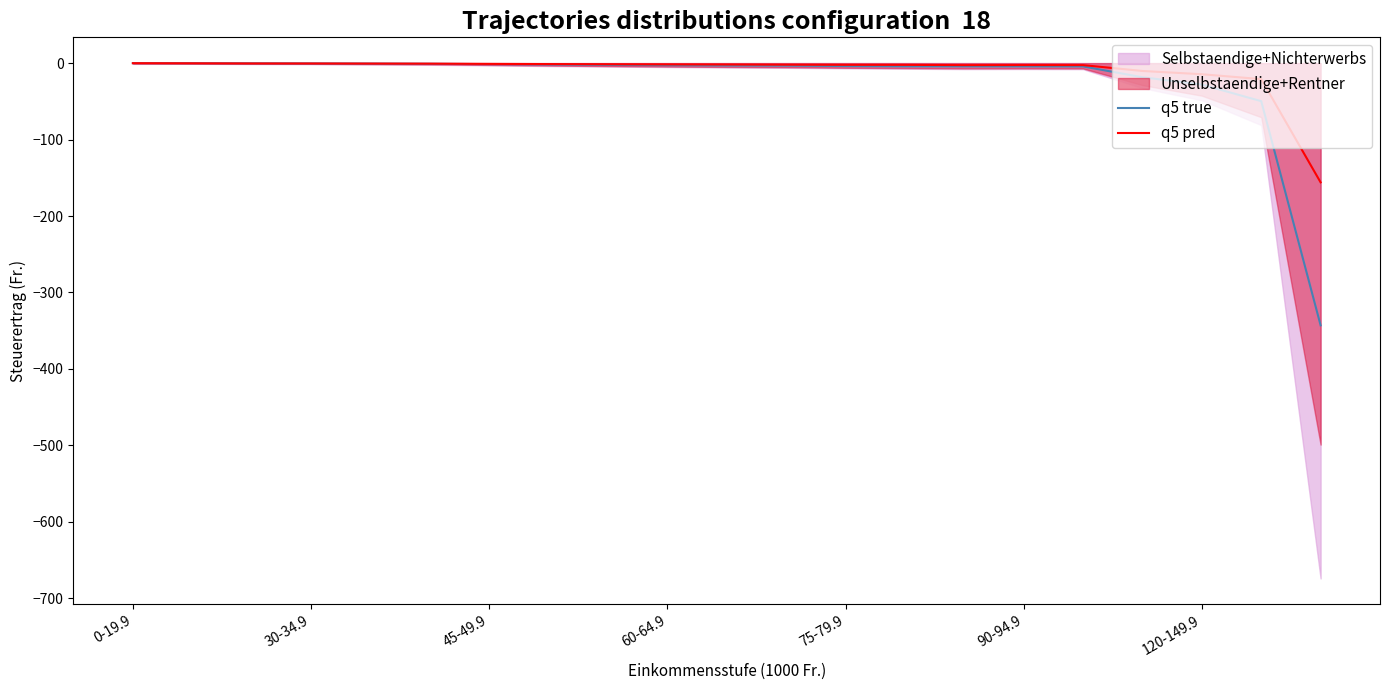

How many lines are shown in the chart?

2